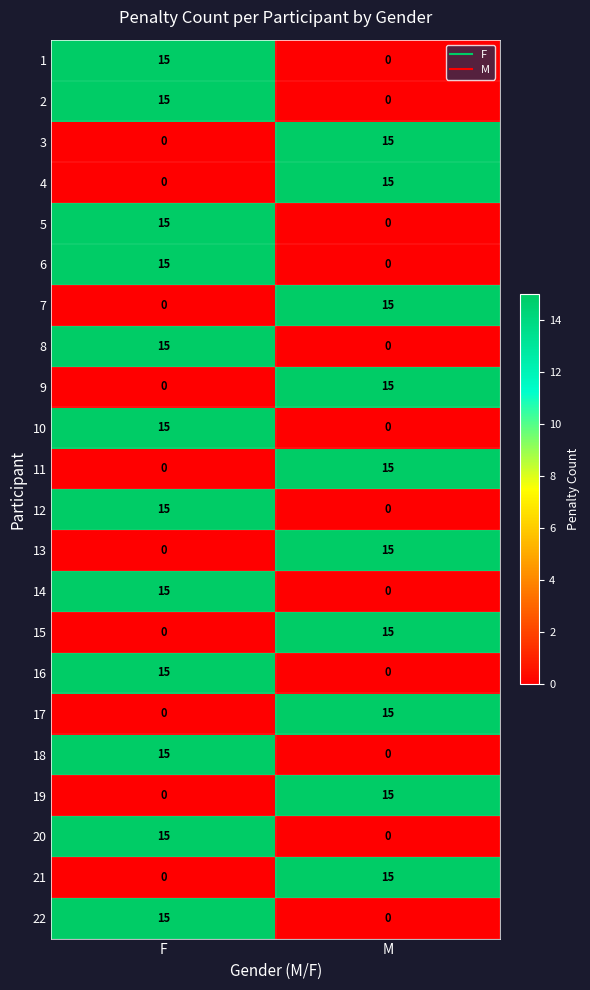

Is the value of 6 at F greater than the value of 10 at M?

Yes